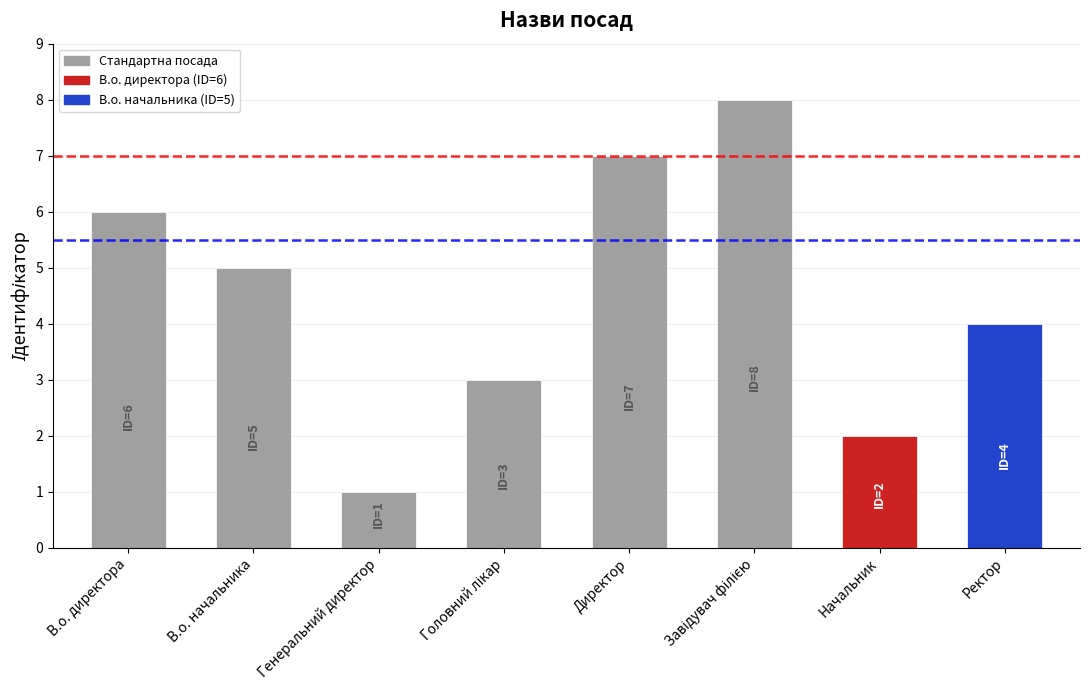

Reading left to right, extract all data points from this chart.

6	5	1	3	7	8	2	4